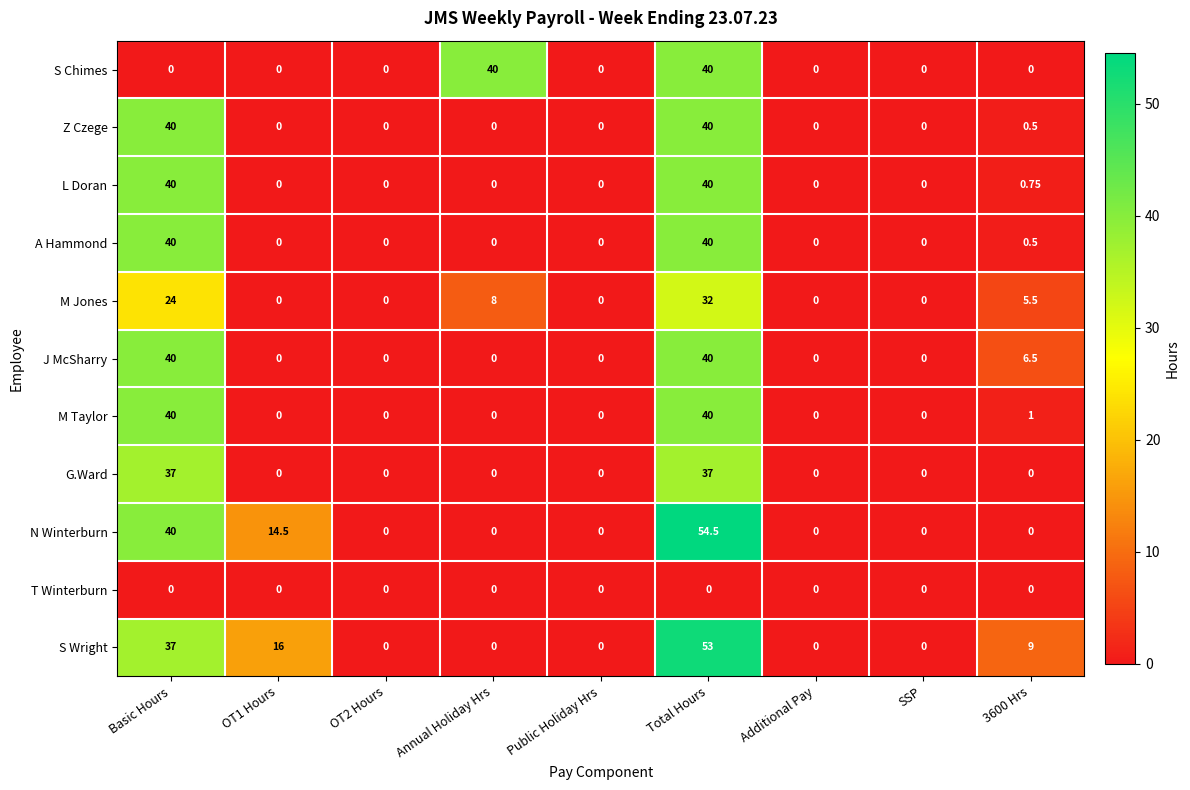

Which series has the largest total across all categories?

S Wright